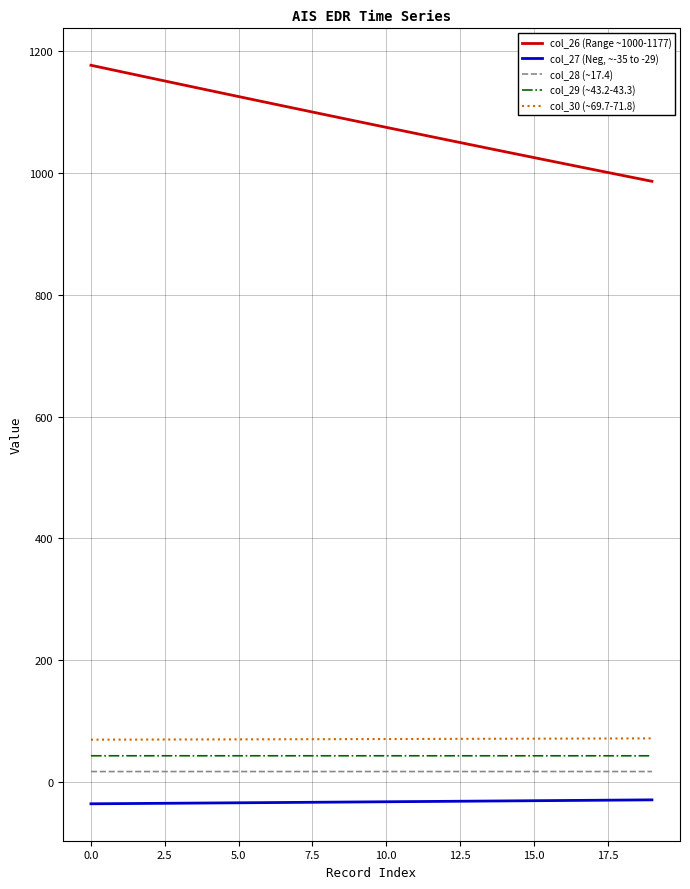

What is the maximum value shown in the chart?

1176.7